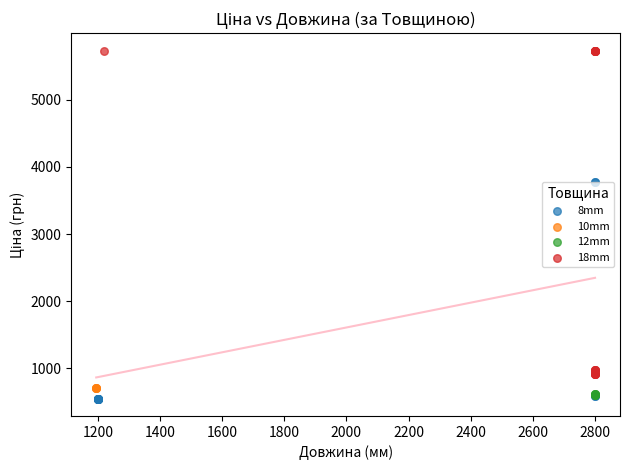

Which series contains the highest Y value?

18mm